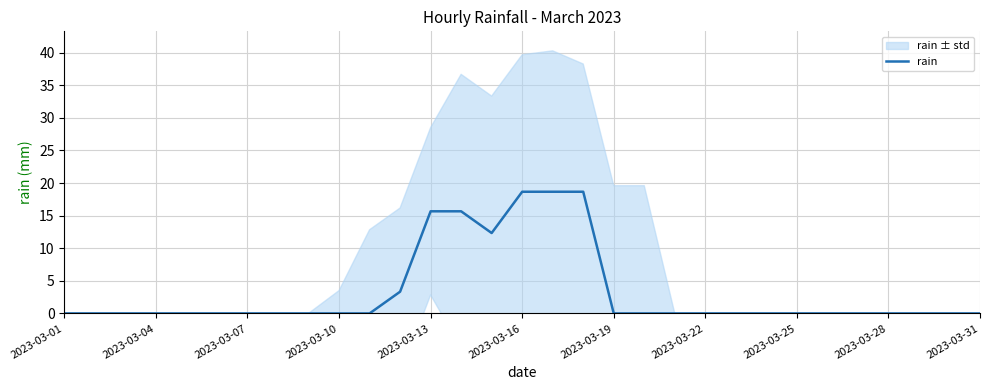

Is it true that rain equals 15.7 at 2023-03-13?

True